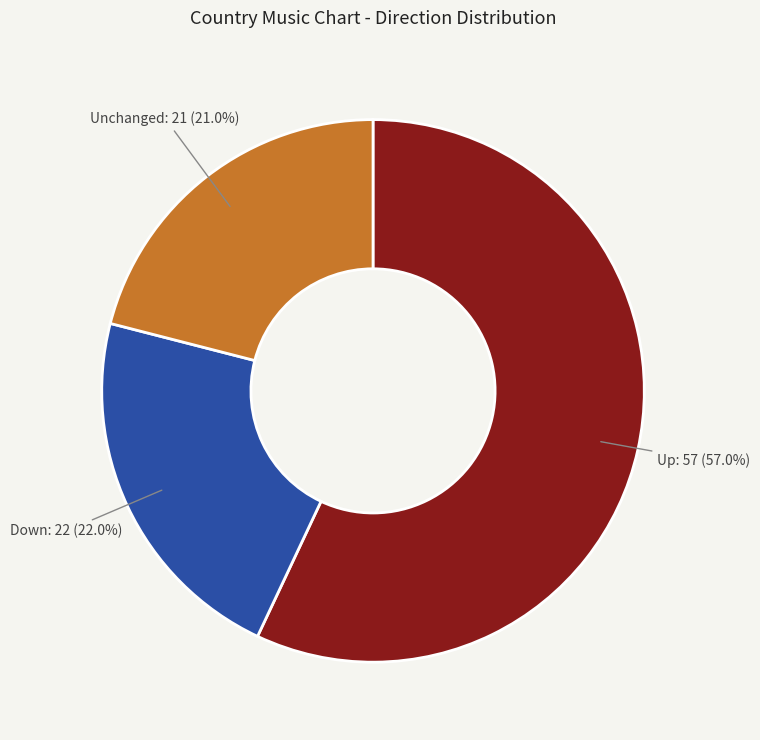

Is there any slice that represents more than half of the pie?

Yes